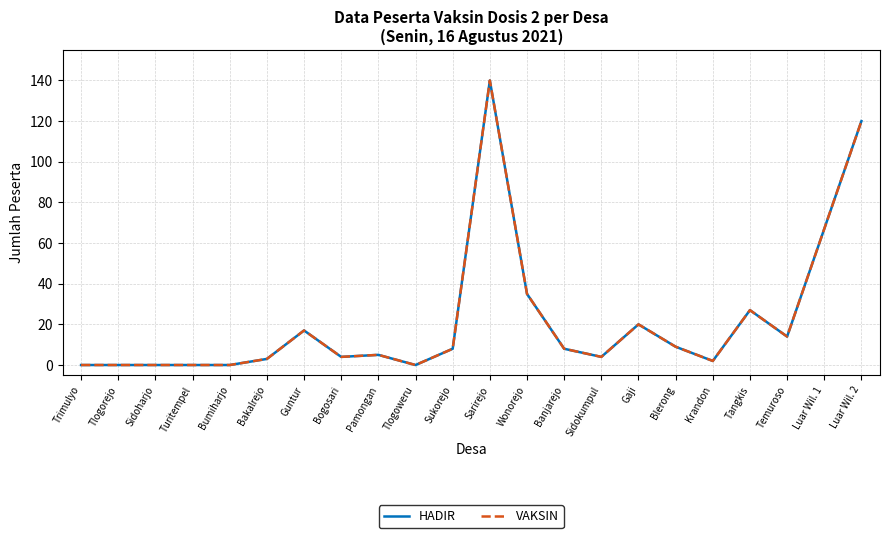

Does the chart have visible grid lines?

Yes